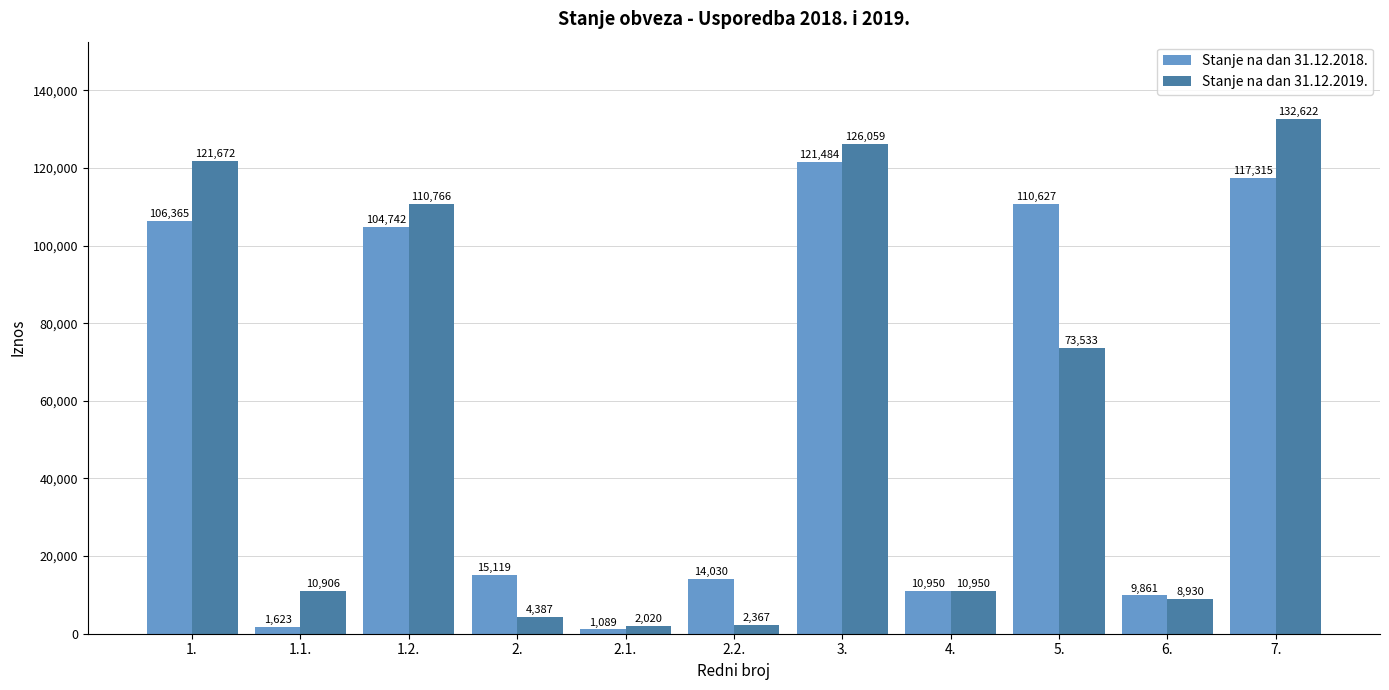

Rank the categories by Stanje na dan 31.12.2019. value from highest to lowest.

7., 3., 1., 1.2., 5., 4., 1.1., 6., 2., 2.2., 2.1.